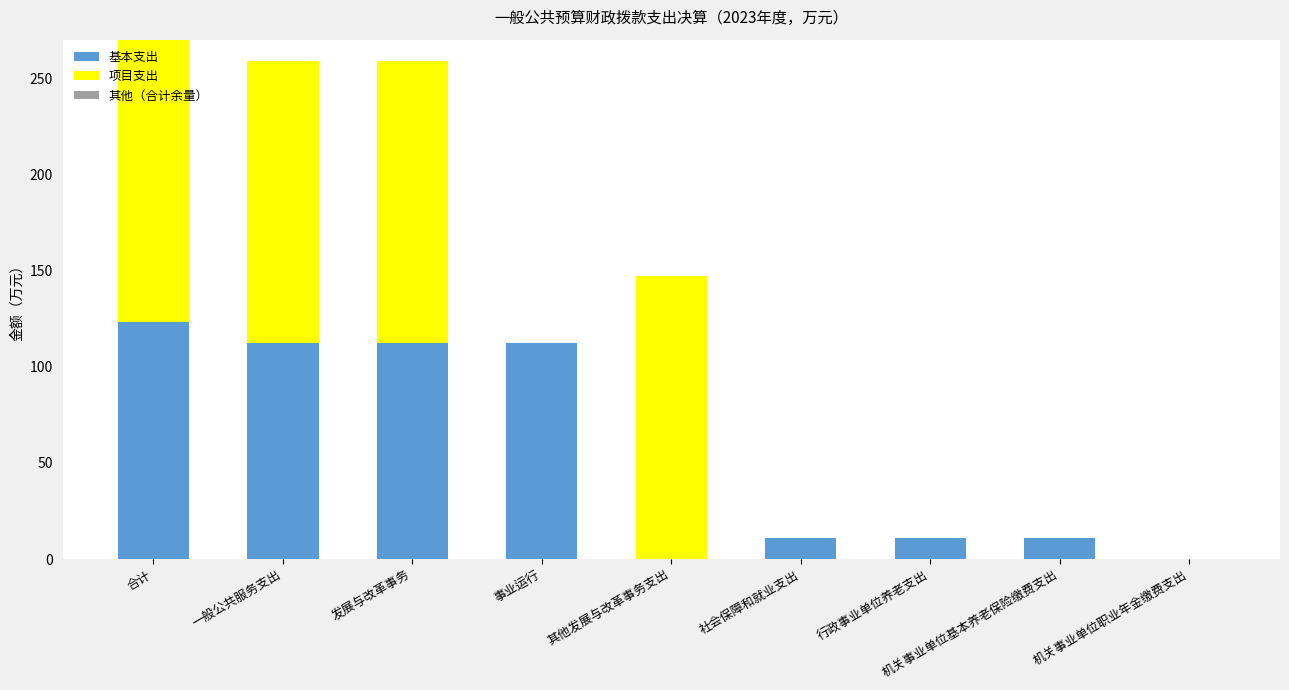

The value of 基本支出 at 发展与改革事务 is 112.2. True or false?

True